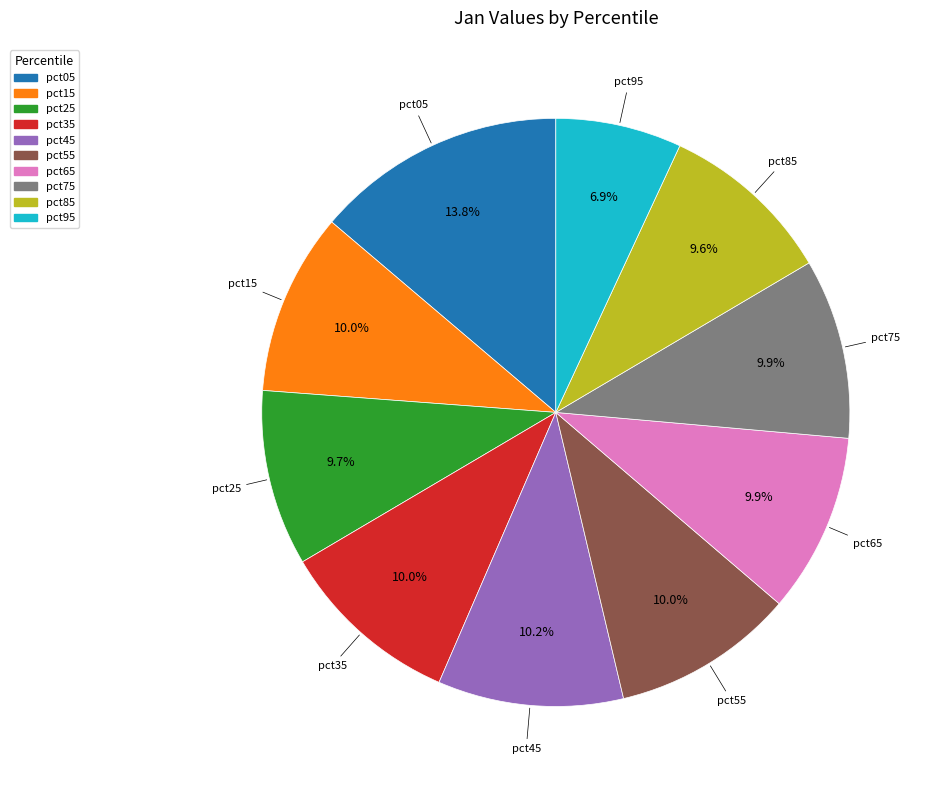

To the nearest percent, what is the difference between the pct05 and pct55 slice percentages?

4%